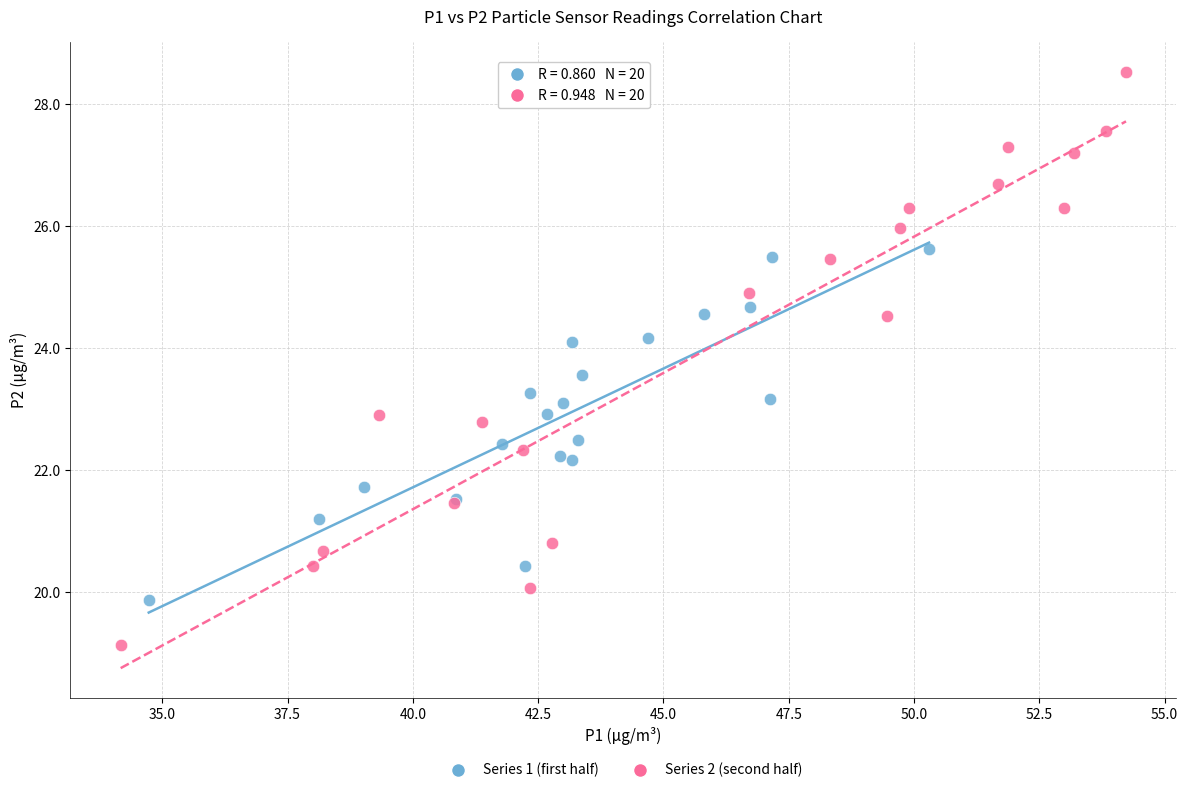

Which series contains the highest Y value?

Series 2 (second half)